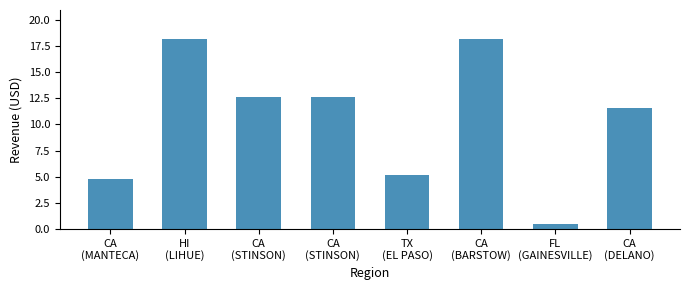

Reading left to right, list all the values displayed in this chart.

4.8	18.2	12.6	12.6	5.1	18.2	0.5	11.6